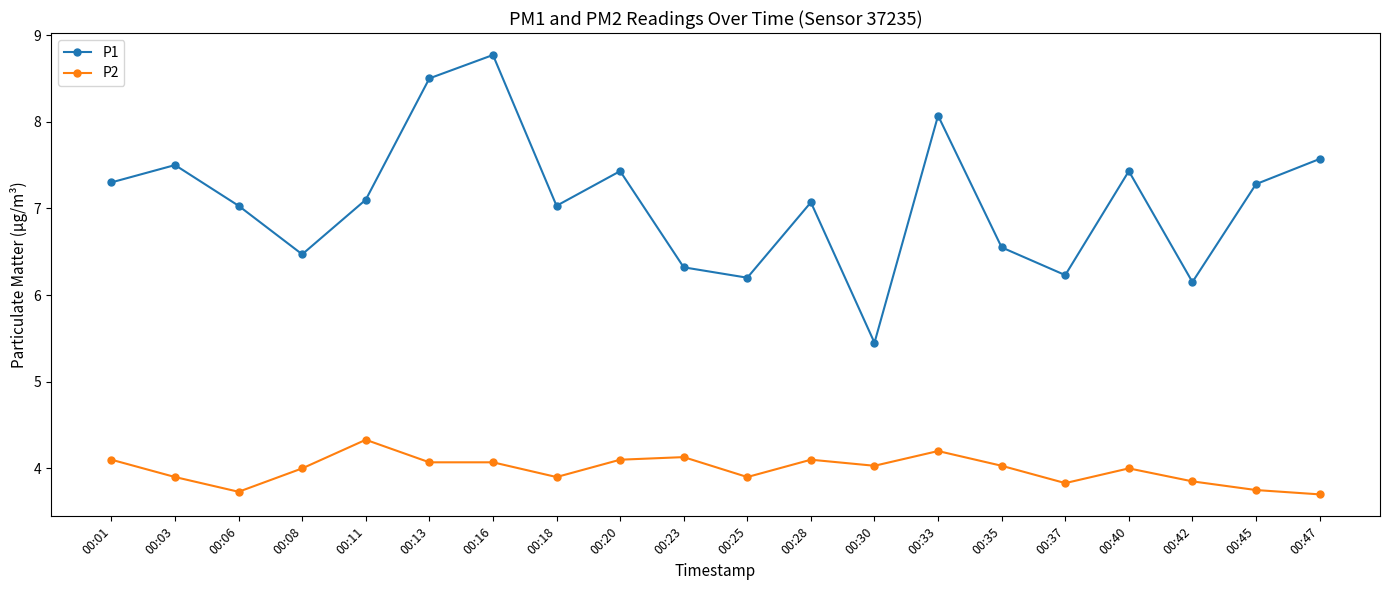

What is the average value of the P1 series?

7.1